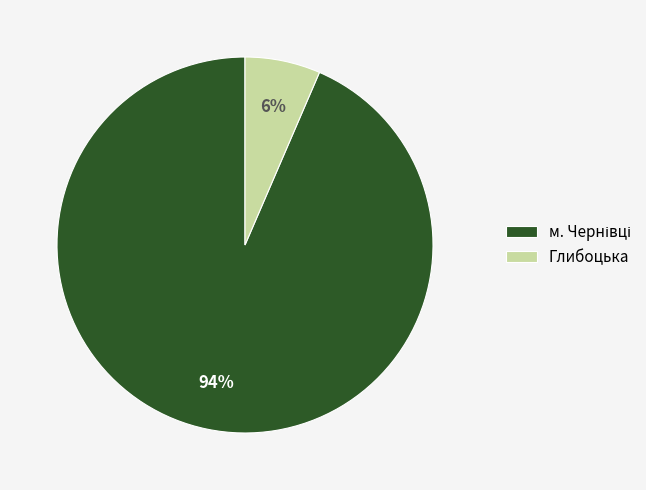

True or false: Глибоцька accounts for 6% of the total.

True